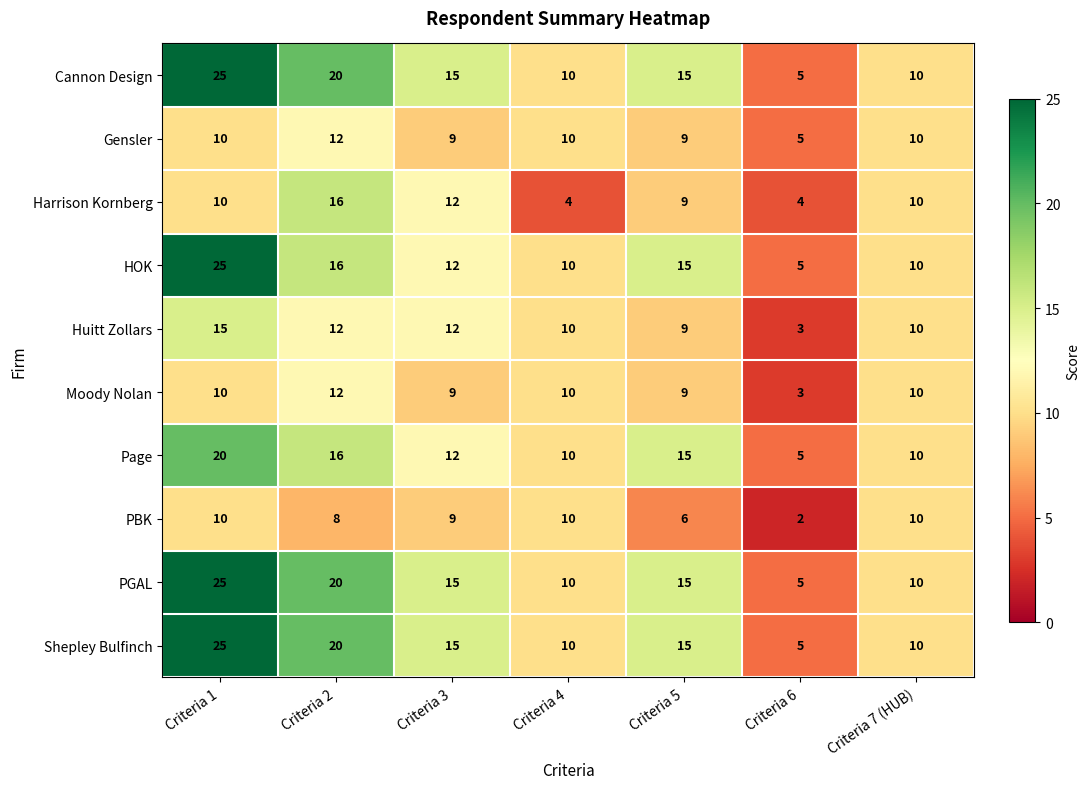

How many Harrison Kornberg values are between 4 and 12?

6